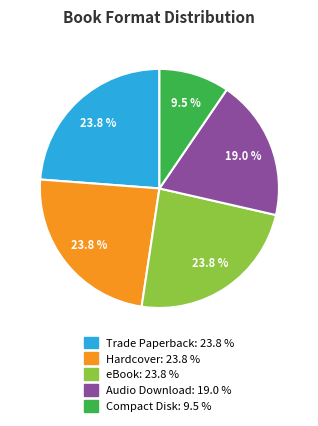

What percentage is the eBook slice, to the nearest percent?

24%